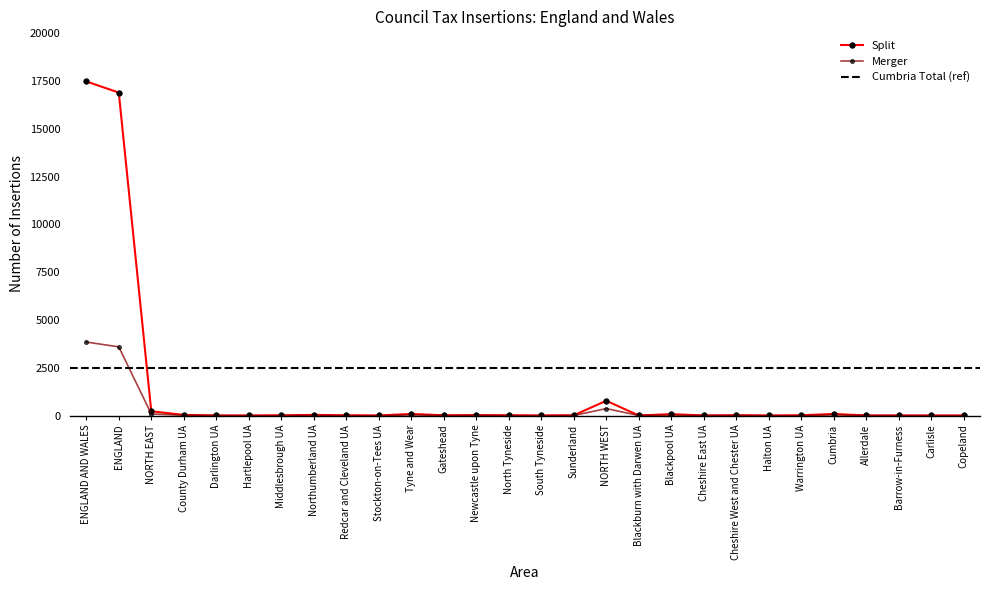

Does the chart display data point markers on the line(s)?

Yes